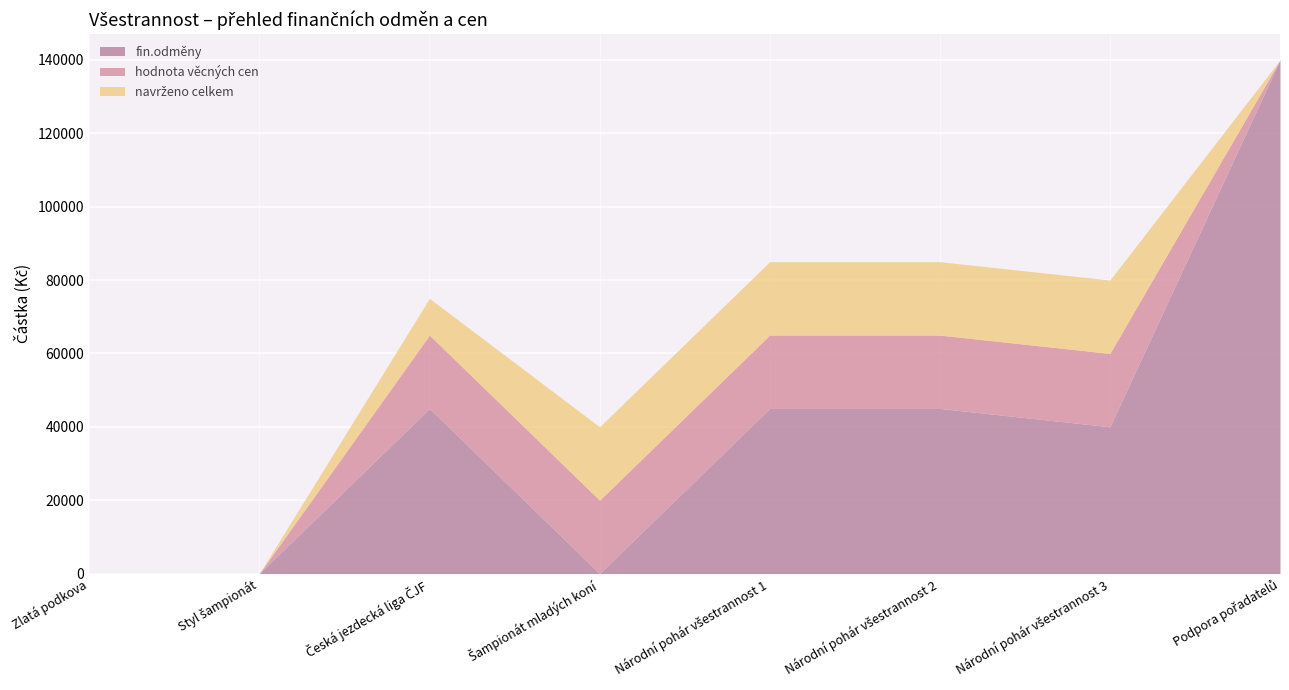

The navrženo celkem series shows 0 at Podpora pořadatelů. True or false?

True